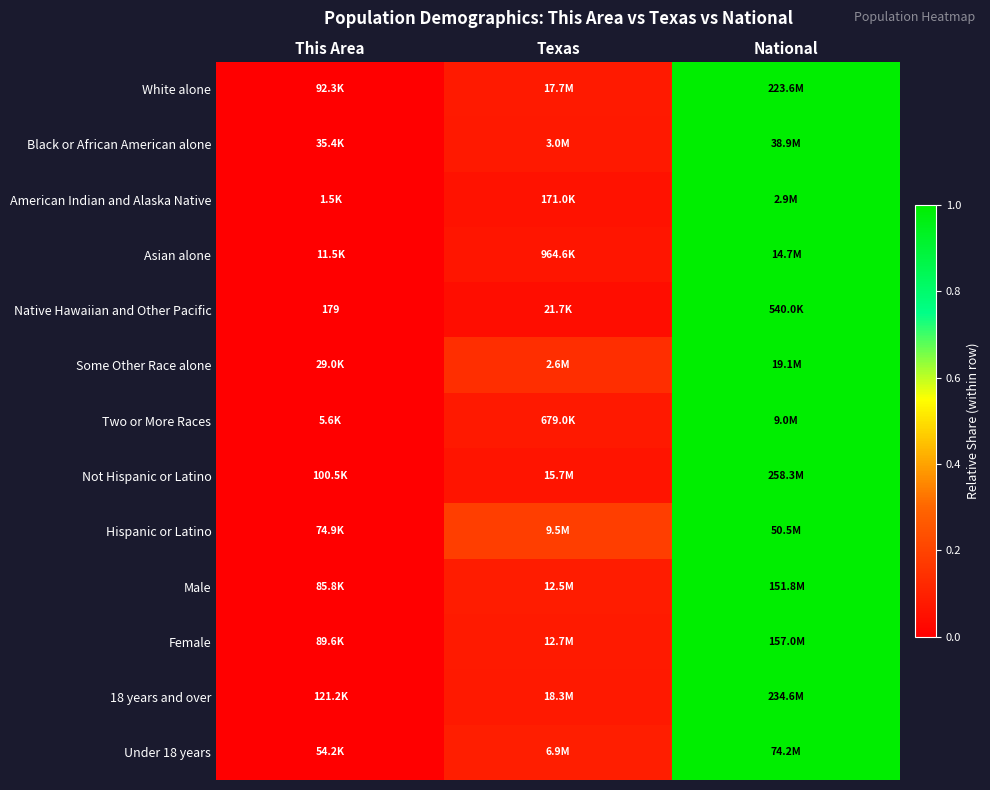

What is the maximum value shown in the chart?

1.0